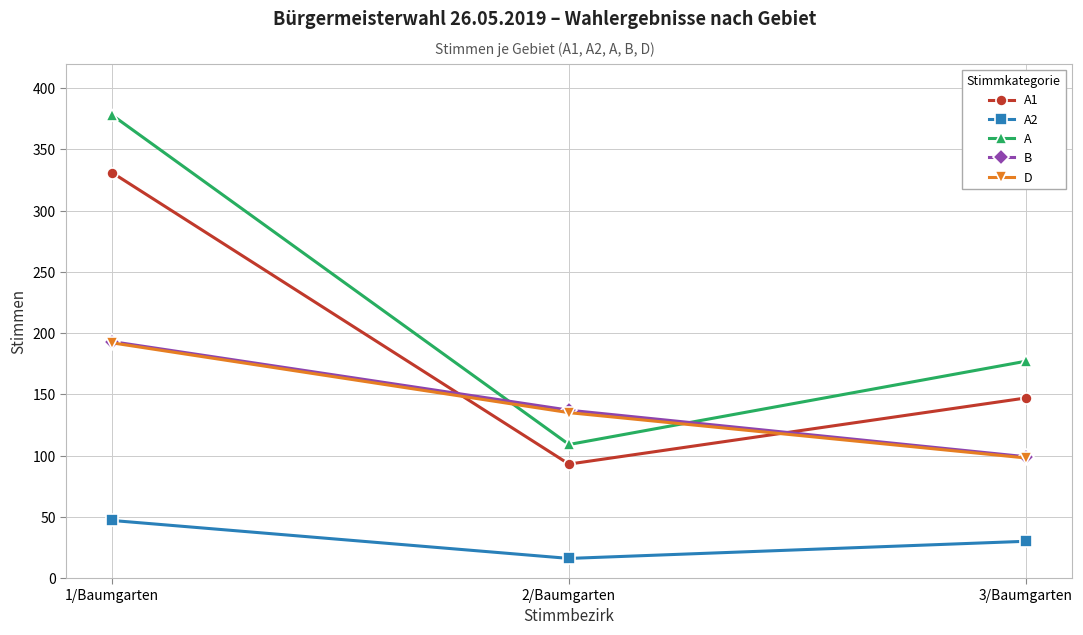

The value of B at 2/Baumgarten is 235. True or false?

False